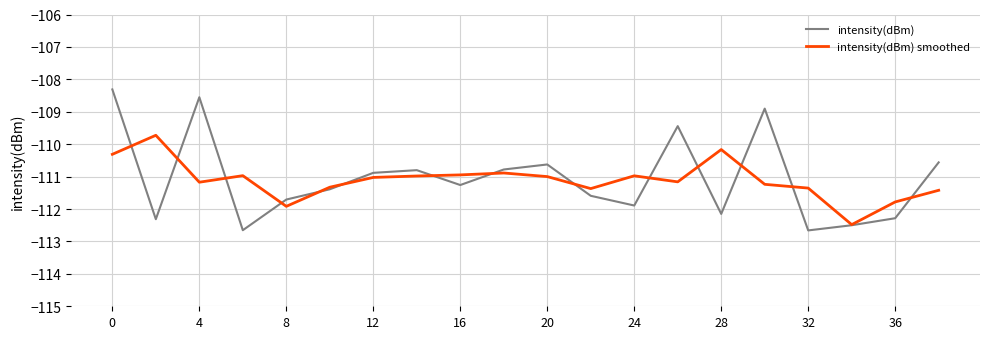

Rank the series by their maximum value, from lowest to highest.

intensity(dBm) smoothed, intensity(dBm)